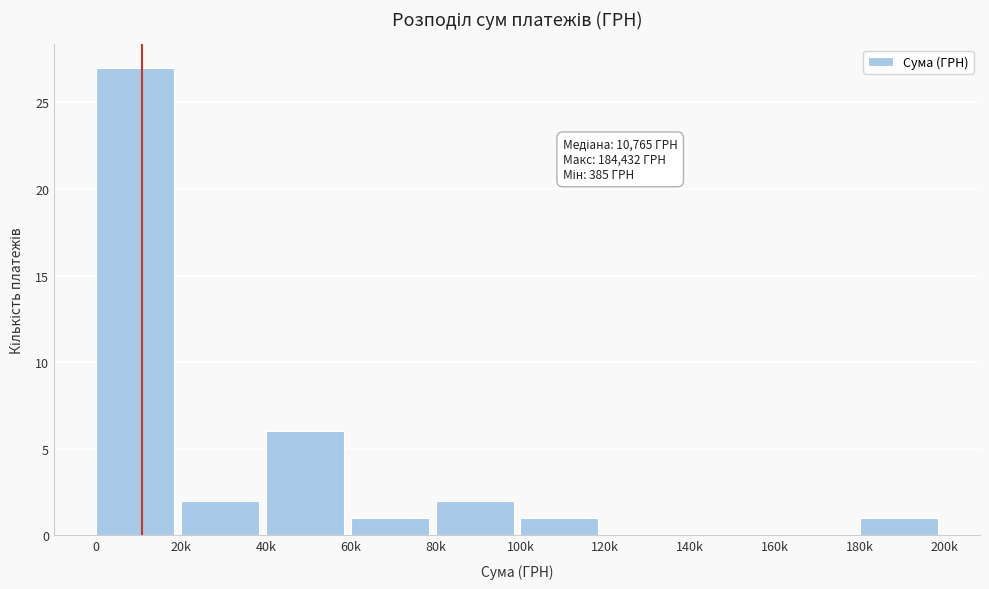

Reading right to left, transcribe all the data shown in this chart.

180k=1	160k=0	140k=0	120k=0	100k=1	80k=2	60k=1	40k=6	20k=2	0=27